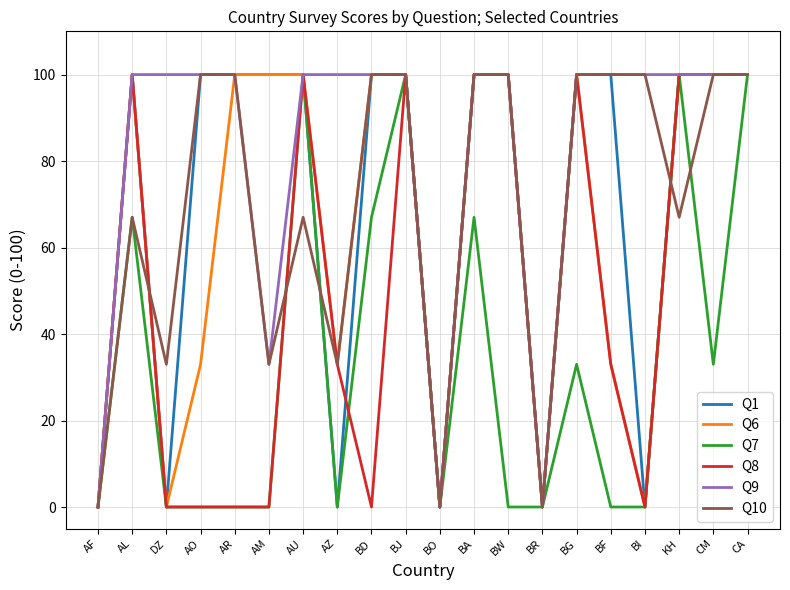

Is the value of Q9 at AR greater than the value of Q1 at BO?

Yes